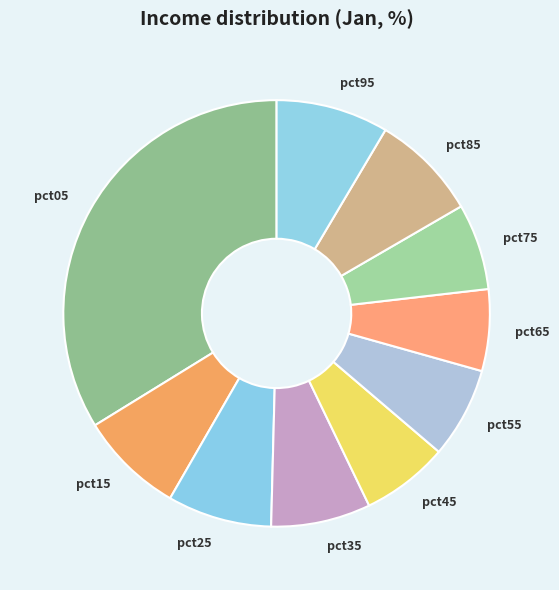

Is the sum of pct45 and pct15 greater than half?

No